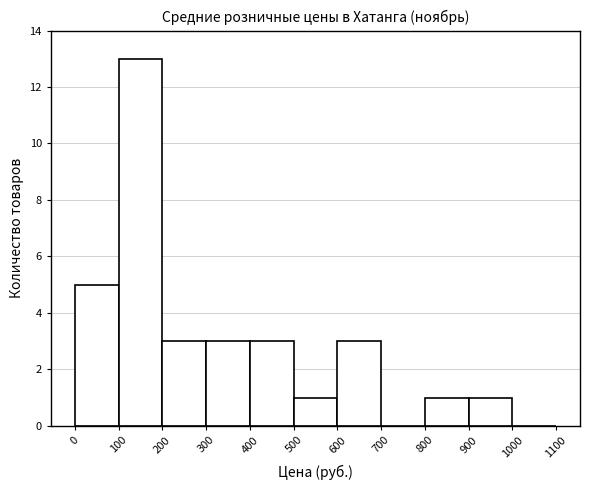

Which range on the x-axis has the tallest bar?

100 to 200